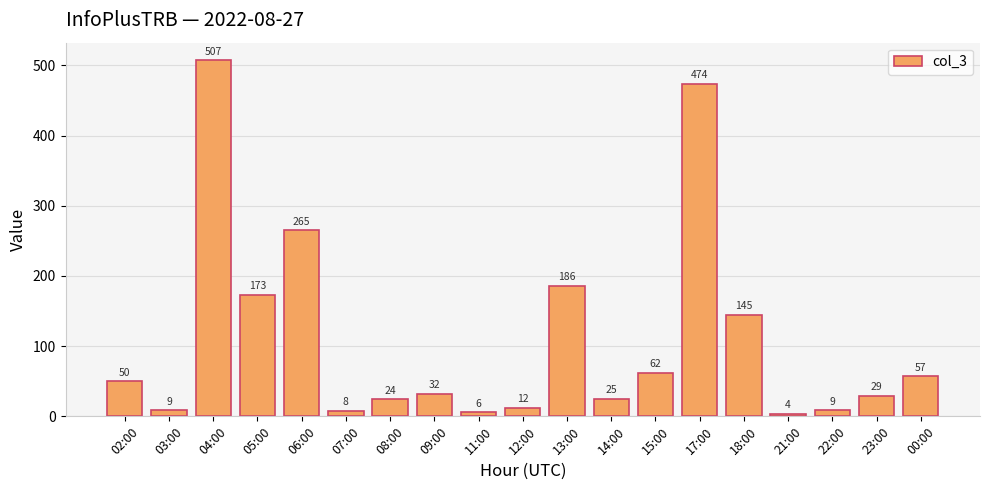

Is it true that the value at 03:00 is 9?

True